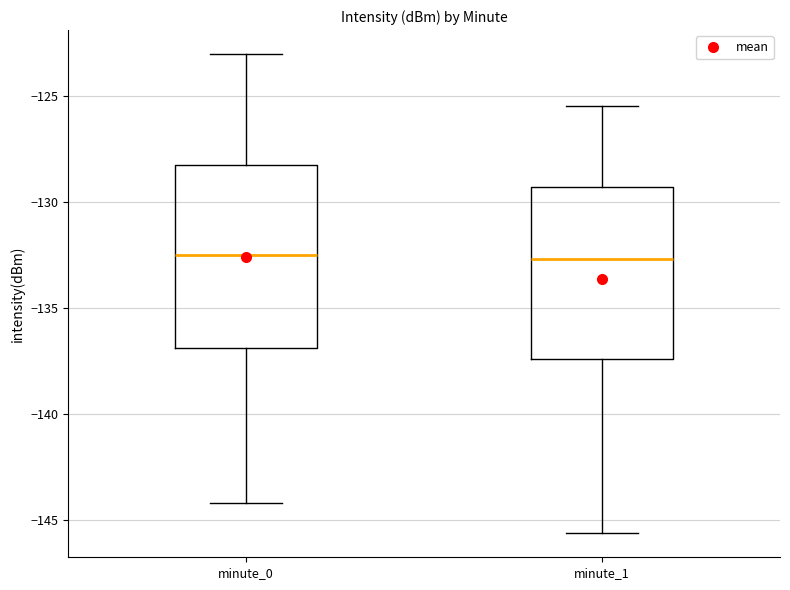

Reading left to right, read every box against the y-axis: the position of its median line, the range the box covers, and the ends of its whiskers. The values are not printed on the chart, so give them approximately, as read against the axis.

minute_0: median -132.5, box -137.0 to -128.5, whiskers -144.0 to -123.0
minute_1: median -132.5, box -137.5 to -129.5, whiskers -145.5 to -125.5